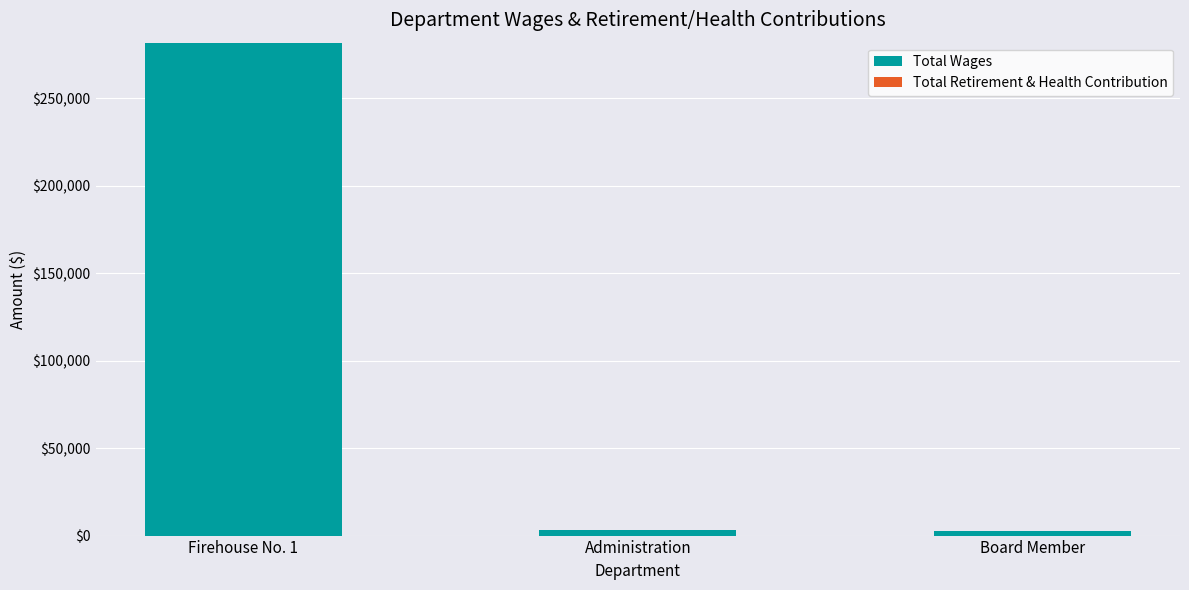

What position from the right is Board Member?

1